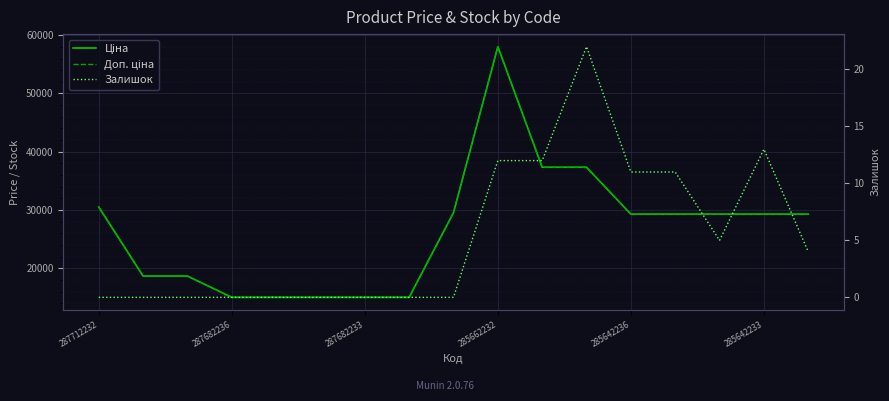

What is the greatest value displayed?

58037.0